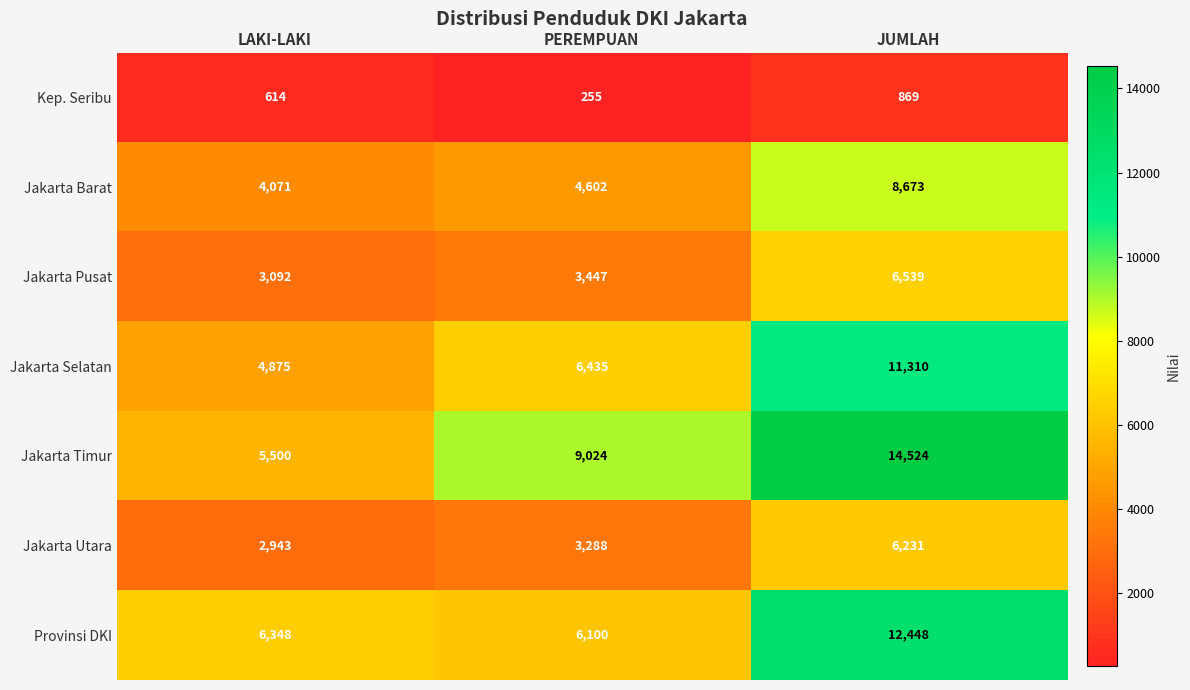

Is it true that Jakarta Pusat equals 3092 at LAKI-LAKI?

True